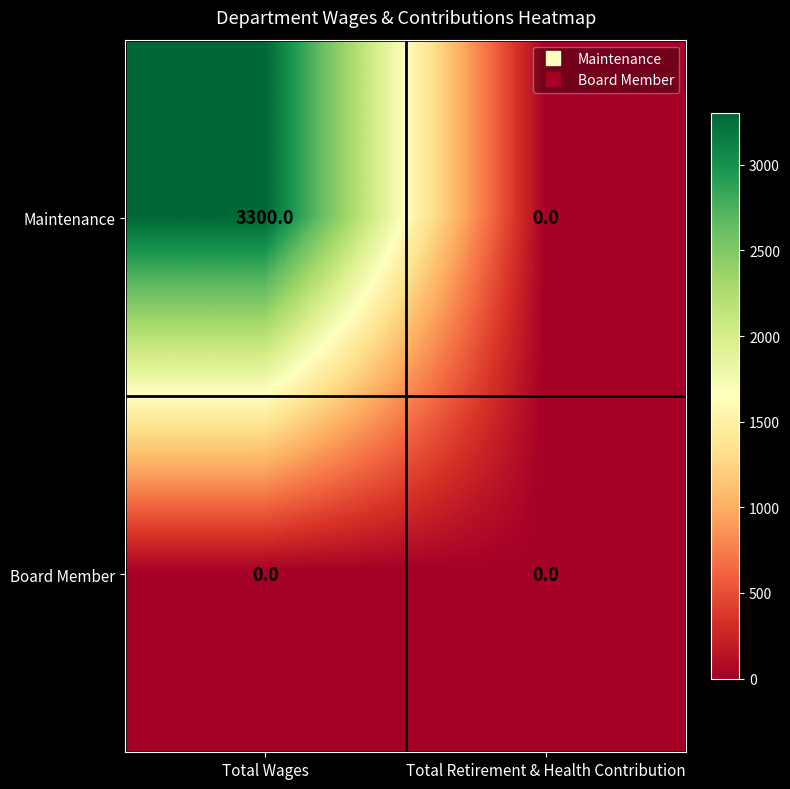

Reading left to right, list all the values displayed in this chart.

Maintenance: Total Wages=3300	Total Retirement & Health Contribution=0
Board Member: Total Wages=0	Total Retirement & Health Contribution=0